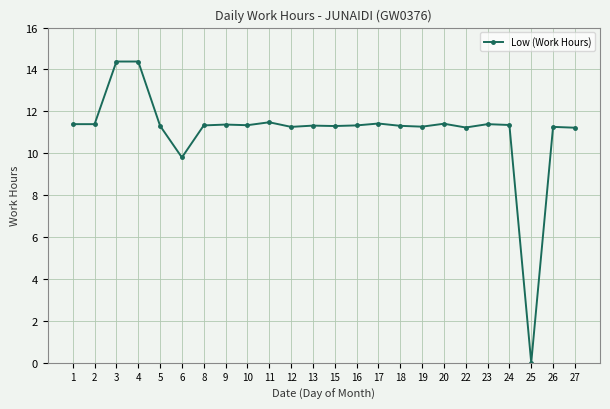

What is the sum of all values?

265.2